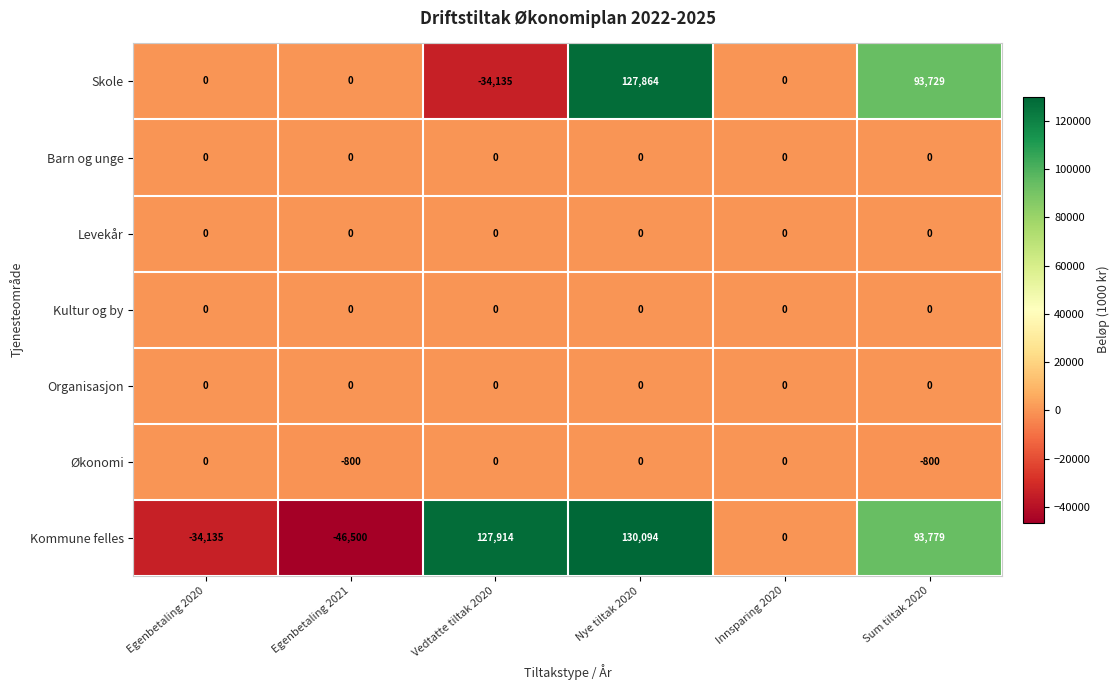

Which series has the largest total across all categories?

Kommune felles